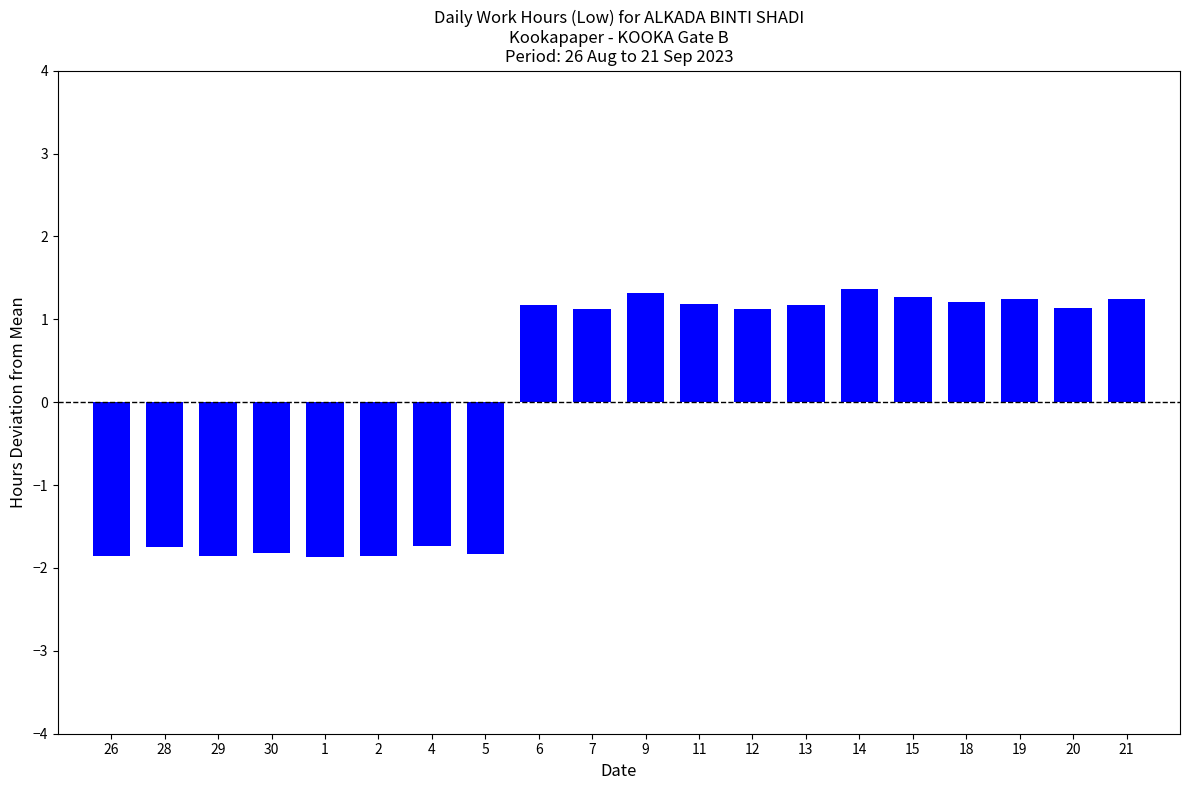

How many data points are less than 1?

8